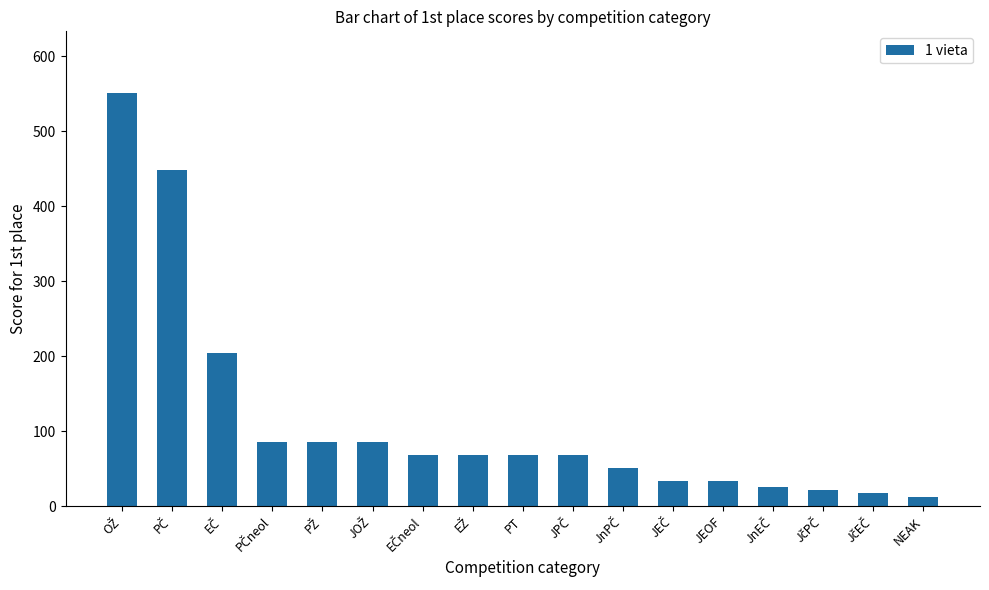

True or false: the data shows 95.9 at PT.

False